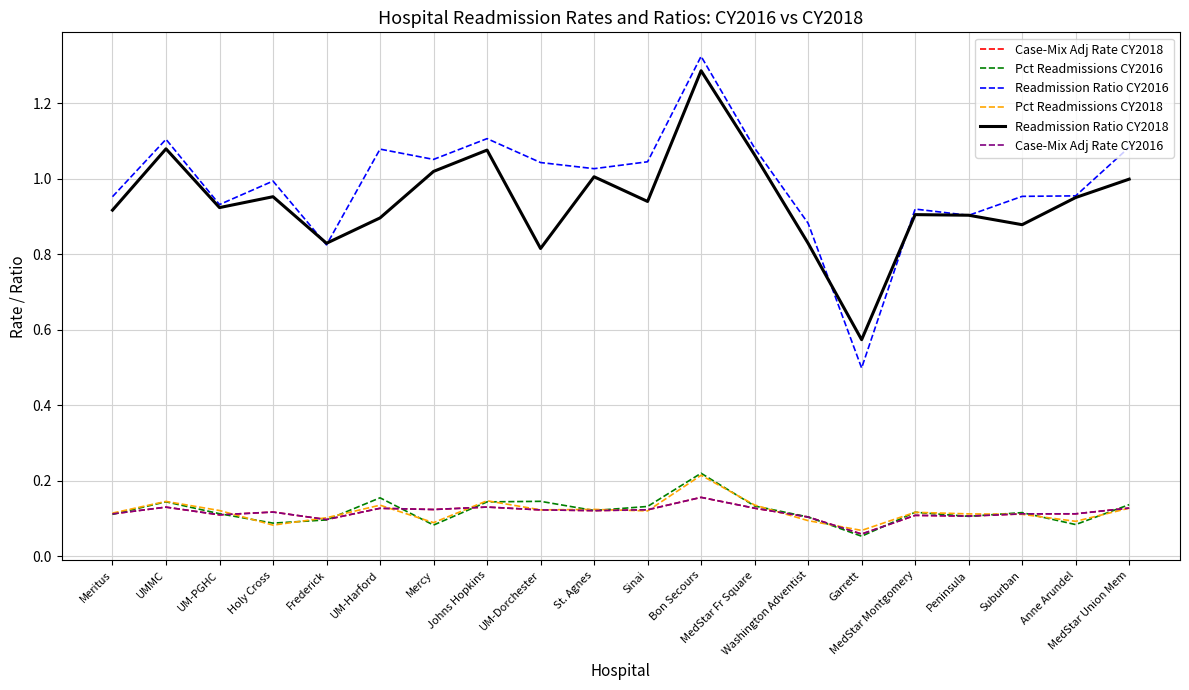

Does the chart have visible grid lines?

Yes